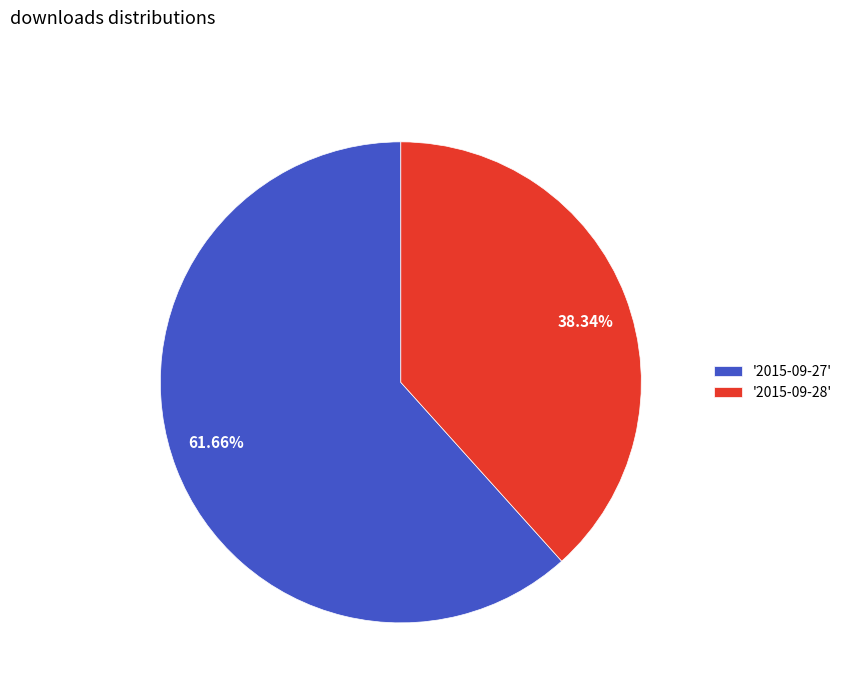

To the nearest percent, what is the average slice percentage?

50%